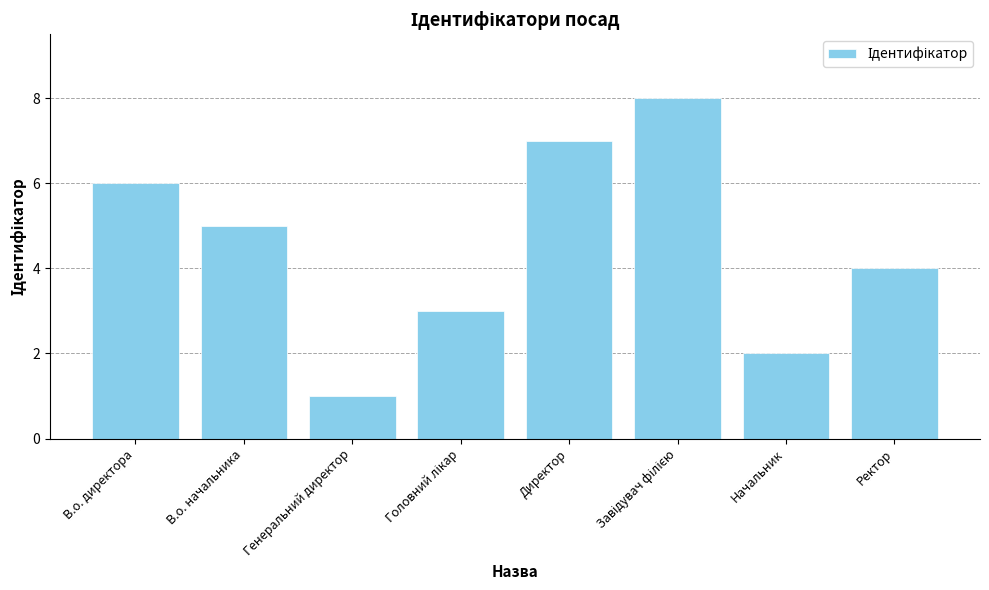

What is the value of the 1st bar from the left?

6